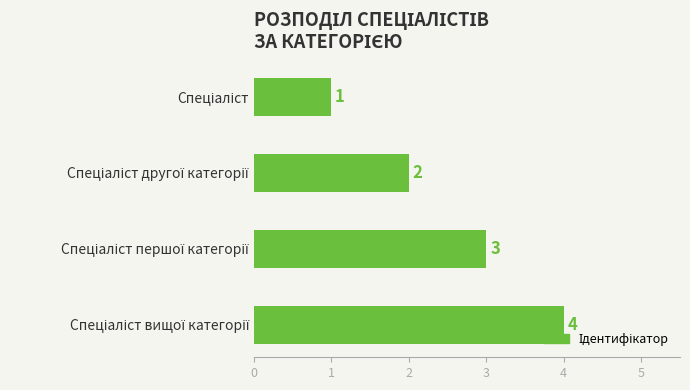

What is the maximum value shown in the chart?

4